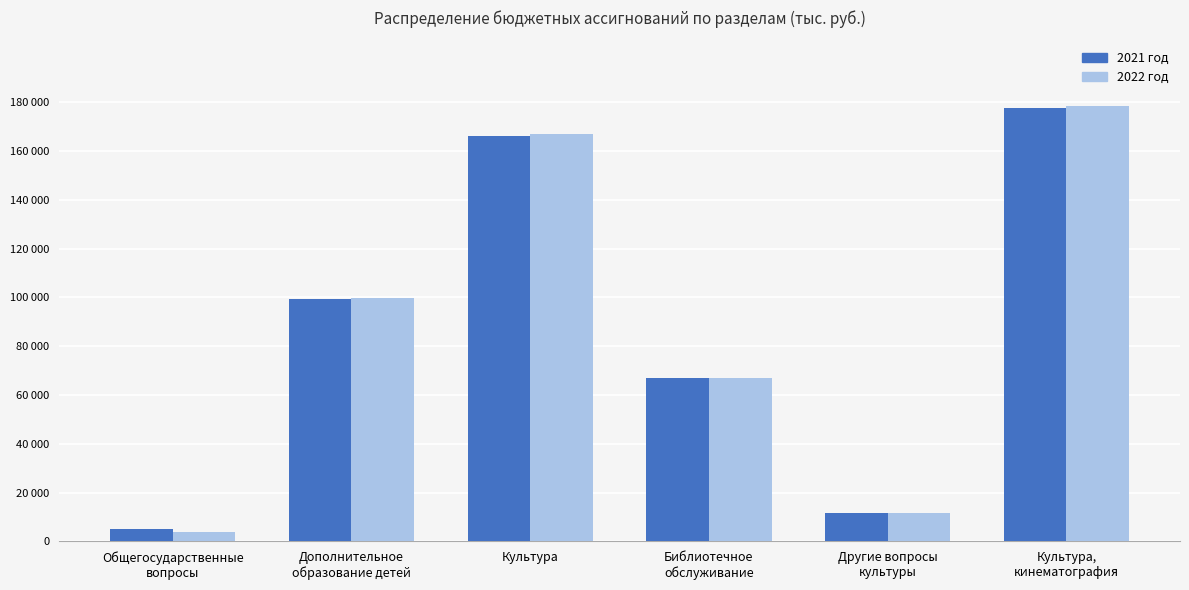

At which label does 2022 год first exceed 99637?

Культура